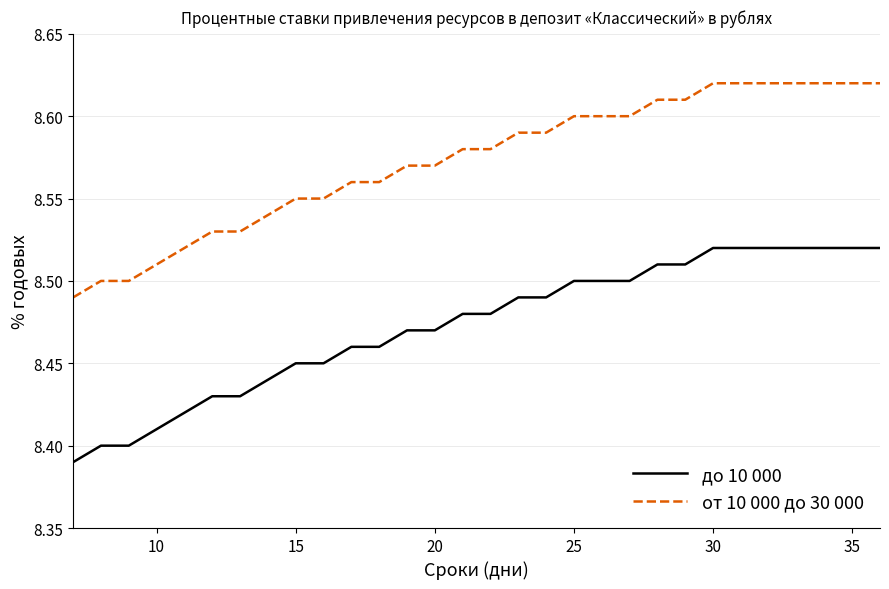

Which series has the largest total across all categories?

от 10 000 до 30 000